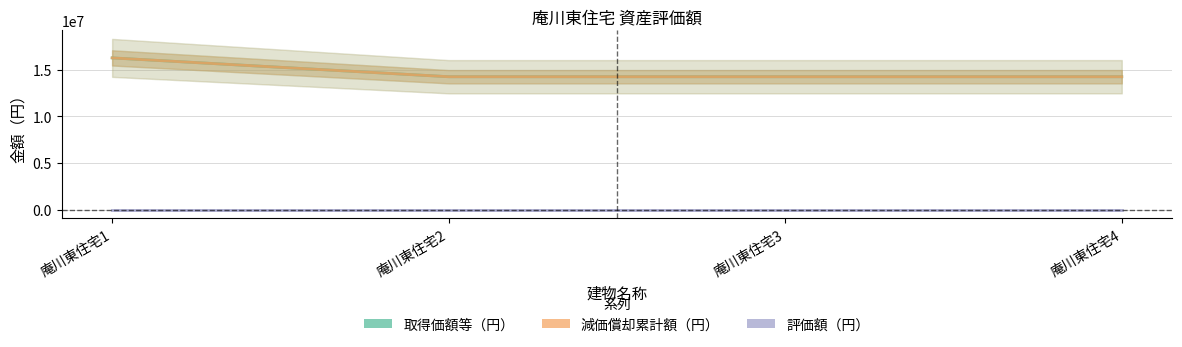

Is it true that 評価額（円） equals 1 at 庵川東住宅2?

True